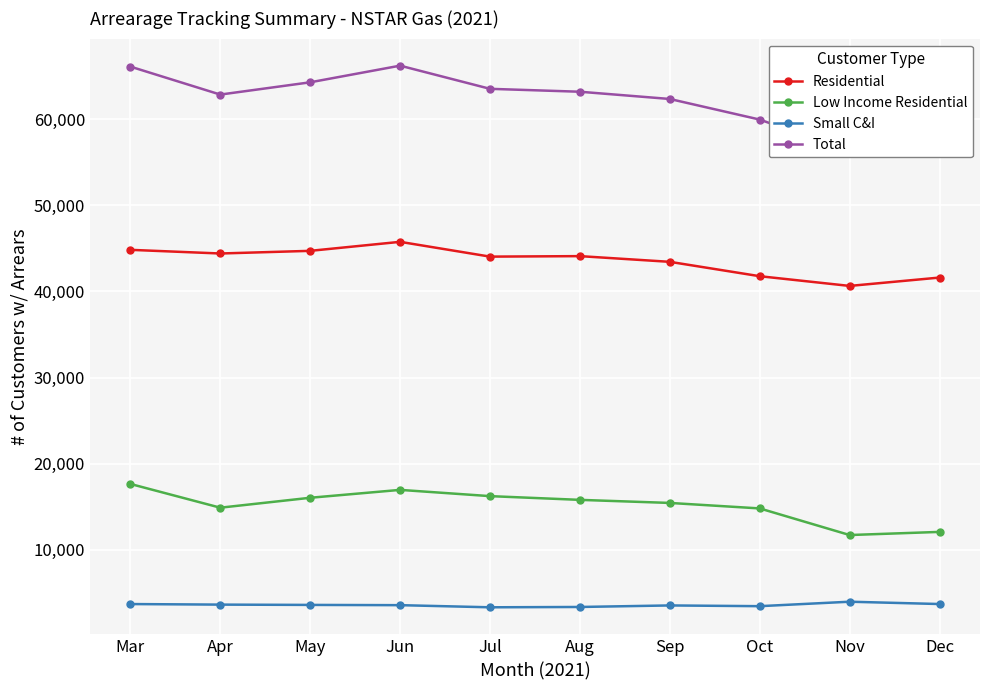

The Residential series shows 45768 at Jun. True or false?

True